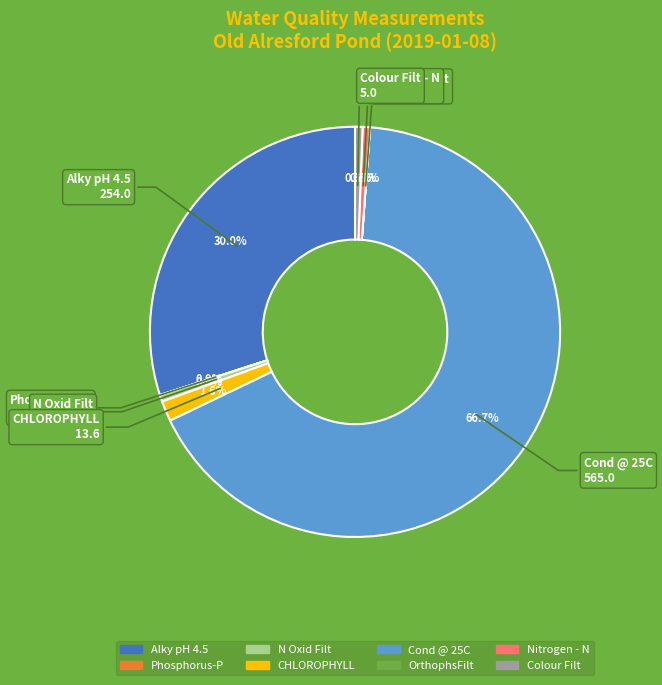

What is the majority slice?

Cond @ 25C